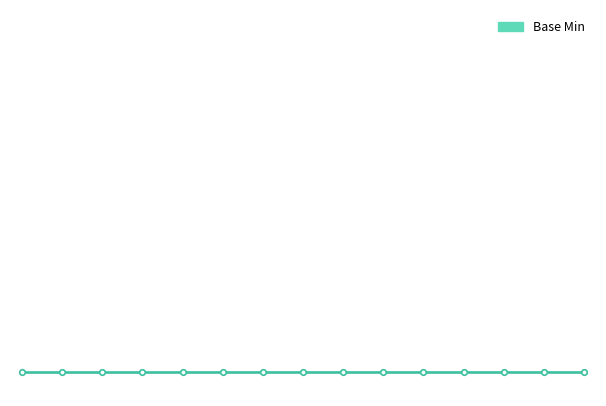

How many categories are shown in the chart?

15